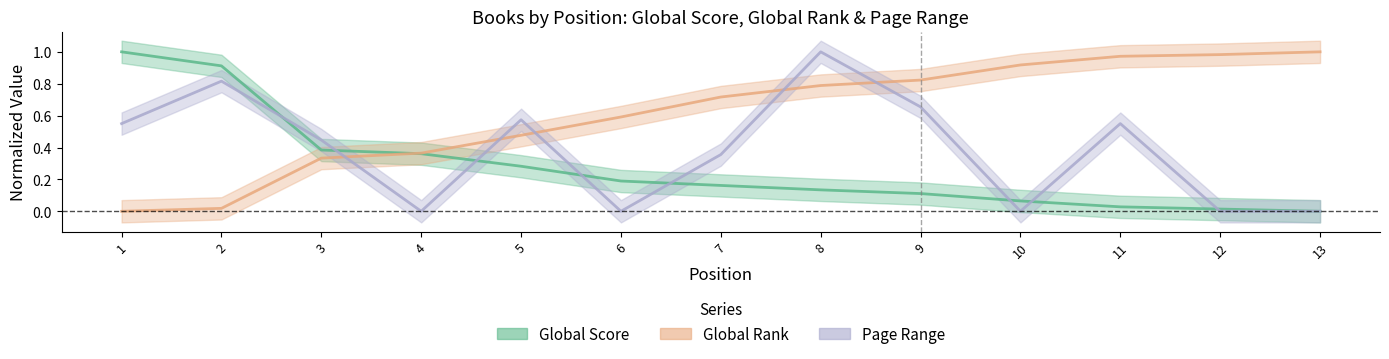

In Page Range, how many points are higher than both neighbors (excluding endpoints)?

4